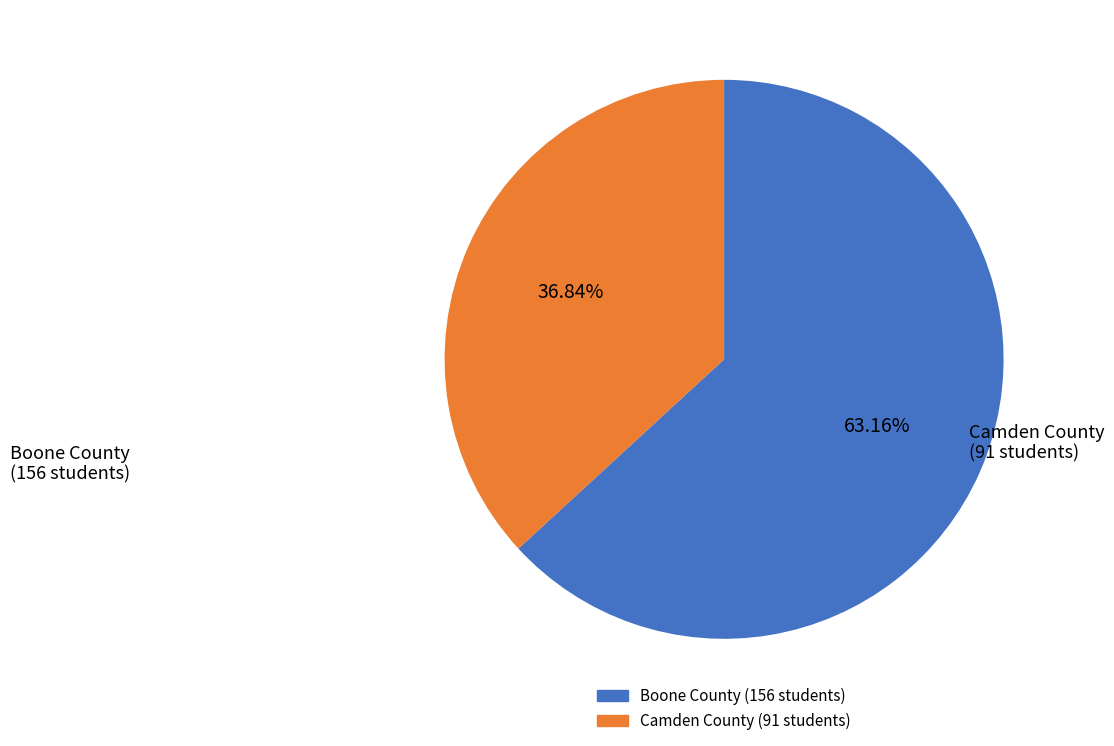

Is there a majority slice in this chart?

Yes